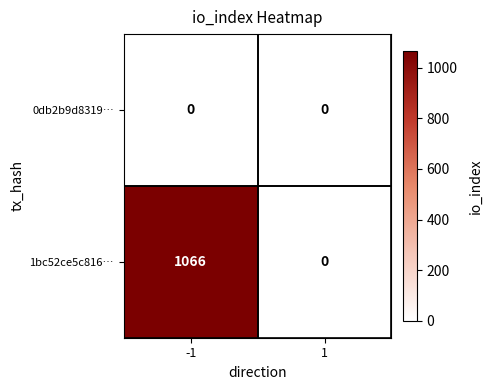

At which category is the sum across all series the highest?

-1